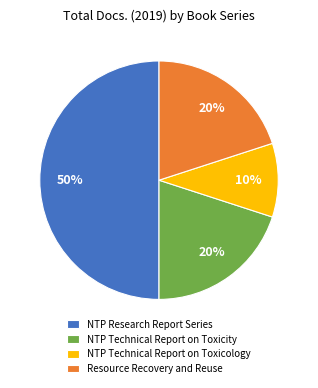

Approximately how many times larger is the value at NTP Technical Report on Toxicity compared to NTP Research Report Series?

0.4